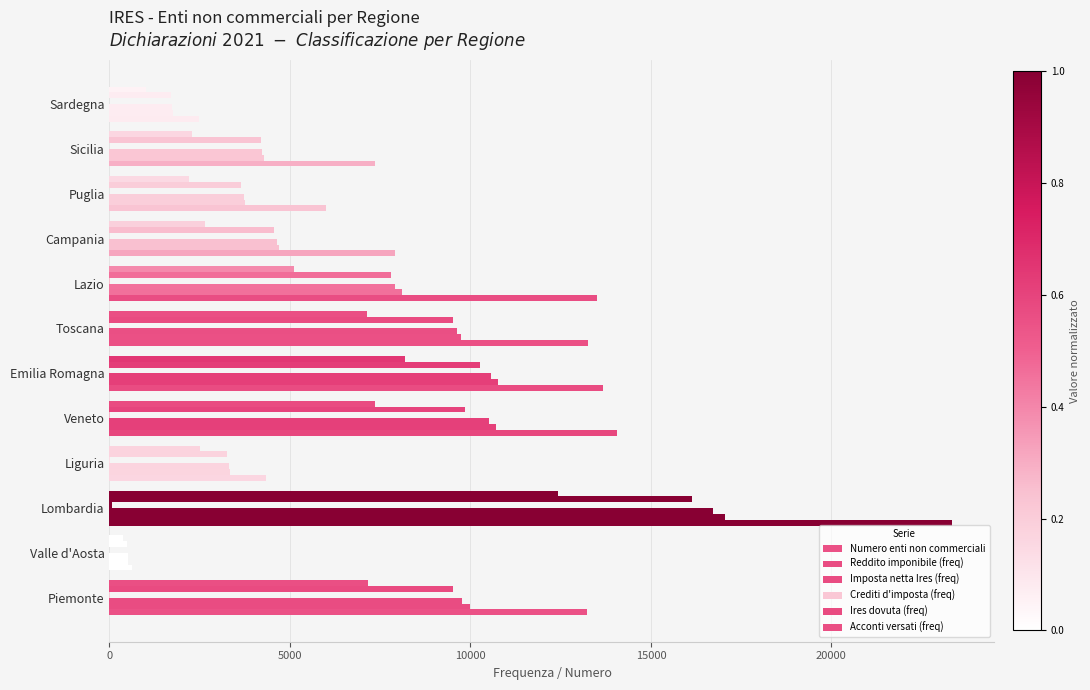

What is the highest value of the Numero enti non commerciali series?

23348